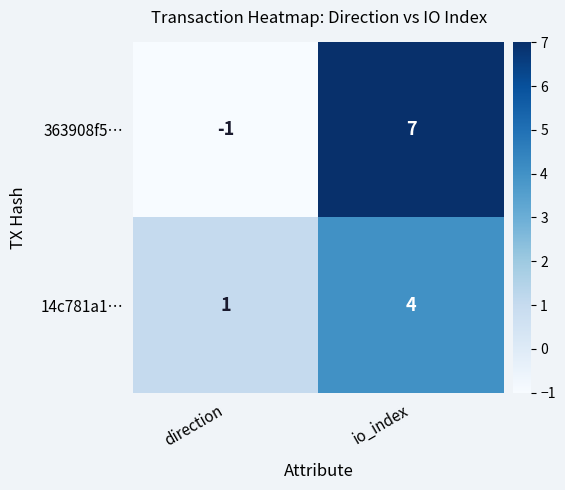

At which category is the sum across all series the highest?

io_index